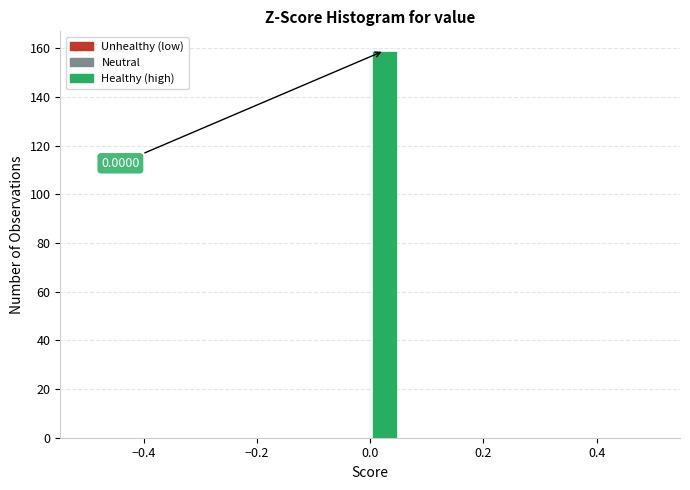

Read against the x-axis, roughly where is the centre of the tallest bar?

0.02